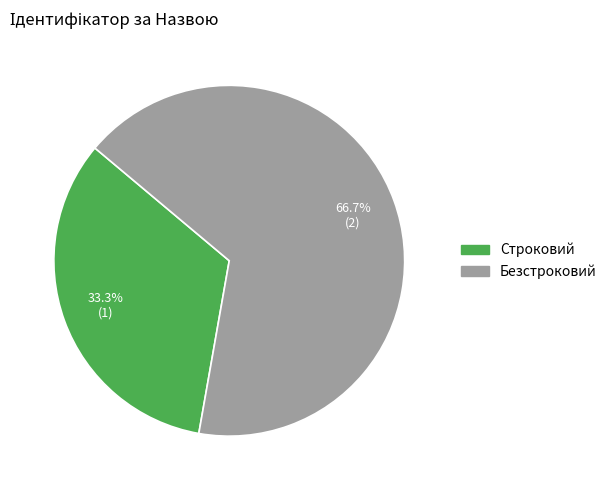

Is it true that Безстроковий is 67% of the pie?

True